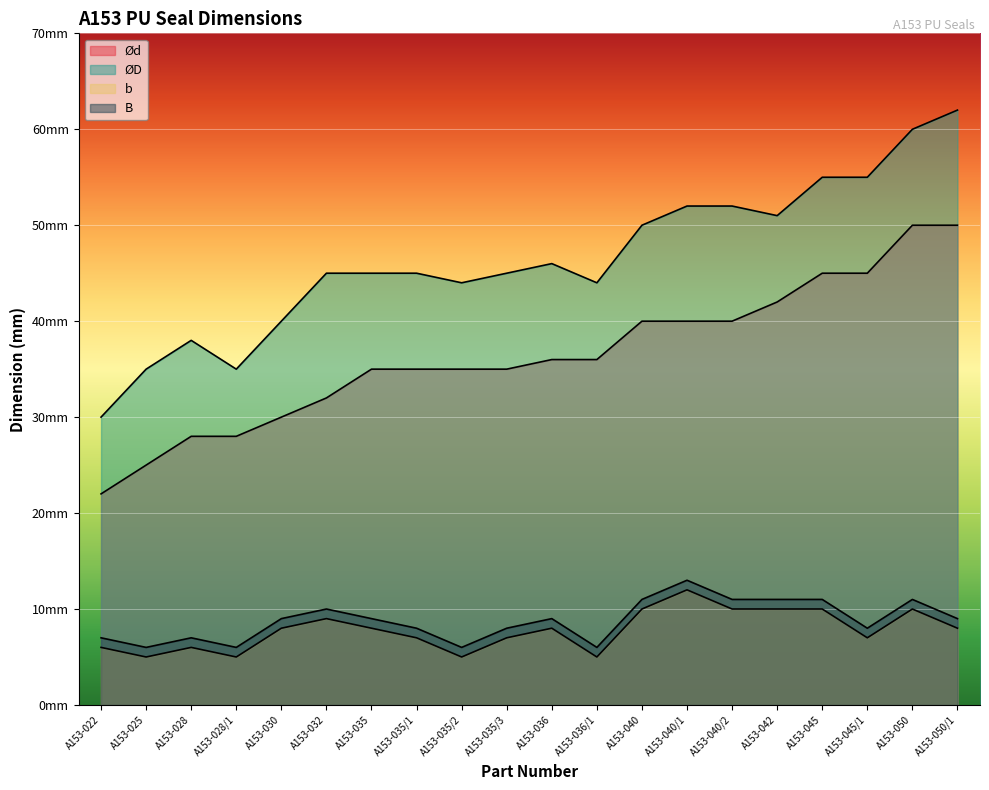

True or false: B has more than 1 points higher than both neighbors.

True